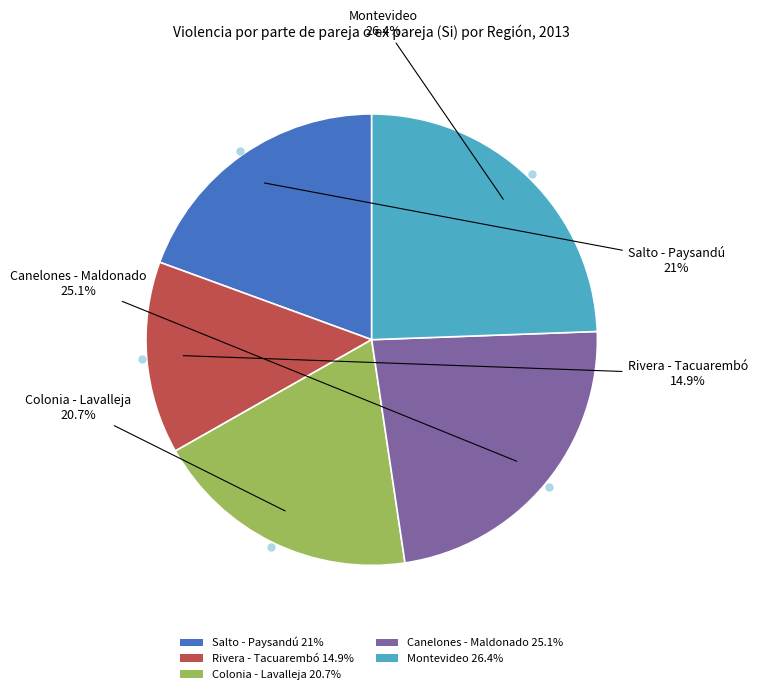

True or false: Rivera - Tacuarembó accounts for 2% of the total.

False